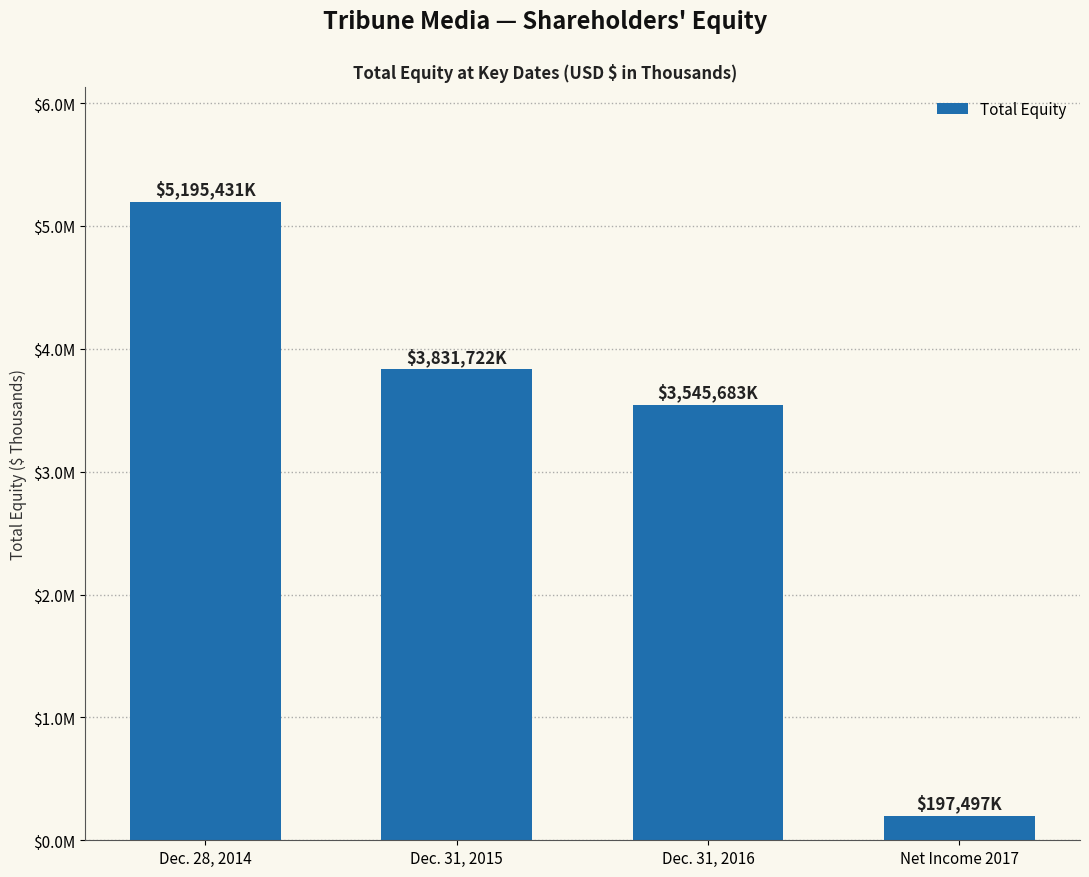

Does the chart contain any negative values?

No